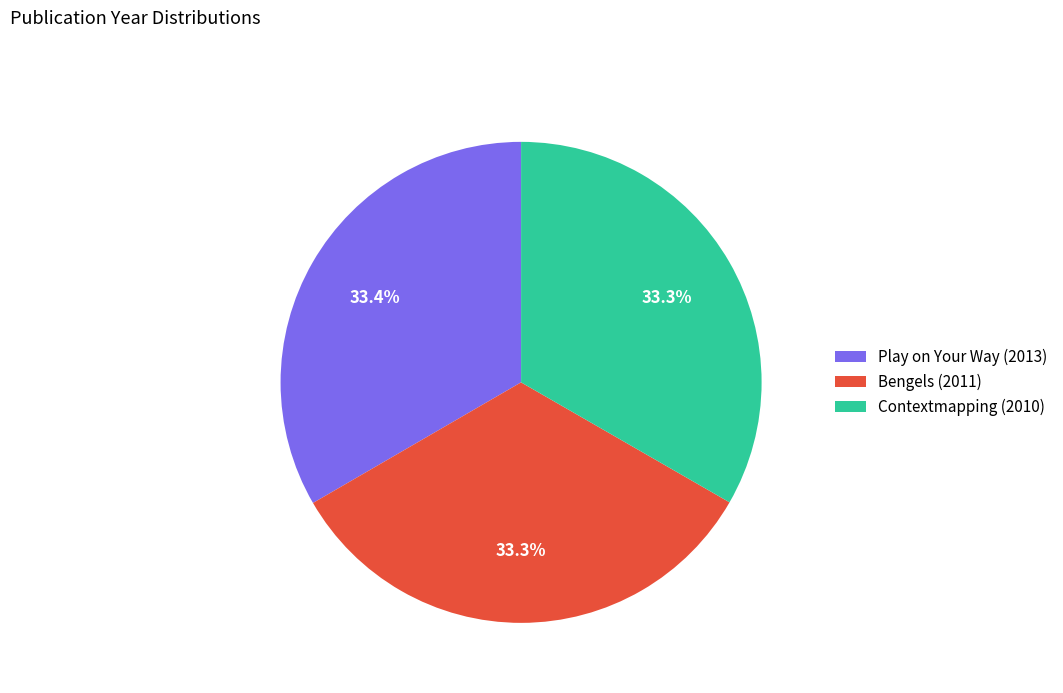

Does Bengels (2011) represent more than half of the total?

No